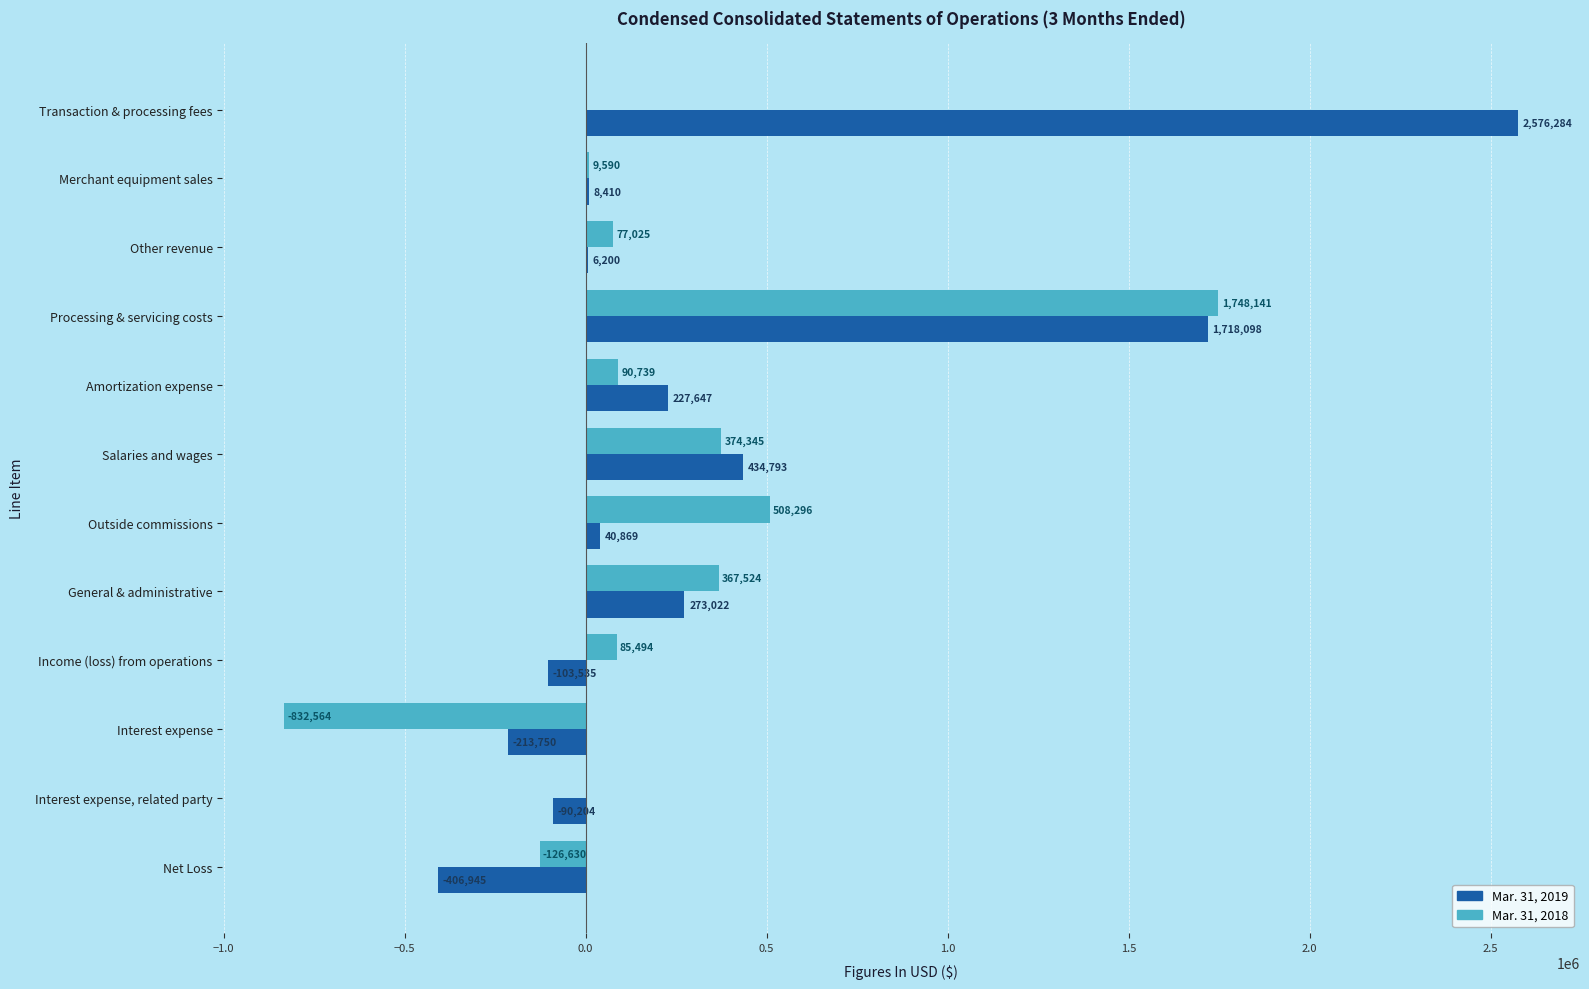

Is the value of Mar. 31, 2019 at Other revenue greater than the value of Mar. 31, 2018 at Interest expense?

Yes